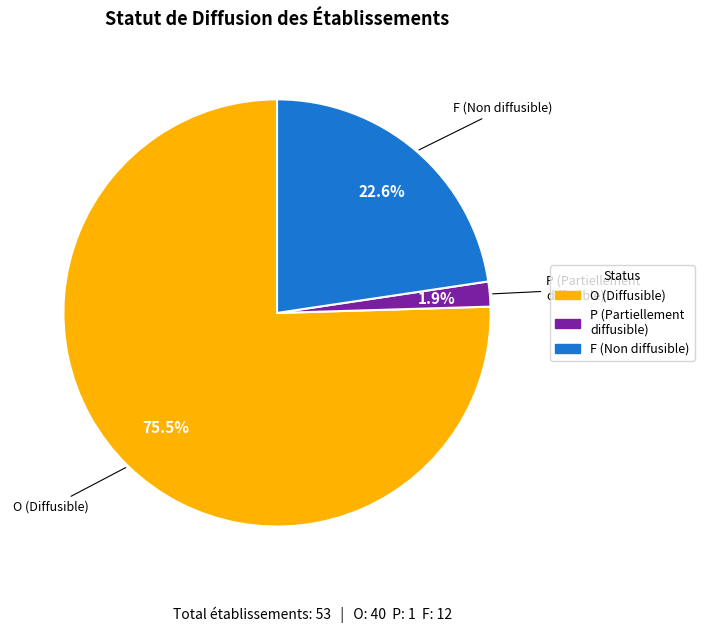

Does any single category account for the majority?

Yes